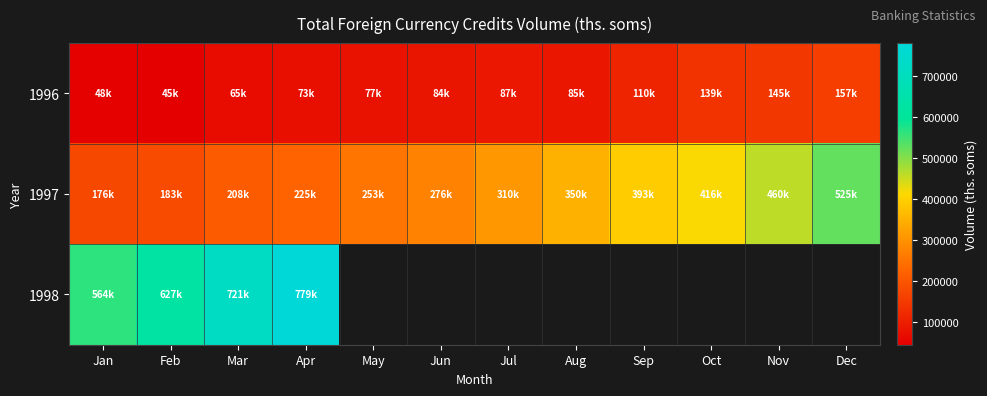

List the series in order of their peak value, lowest first.

1996, 1997, 1998